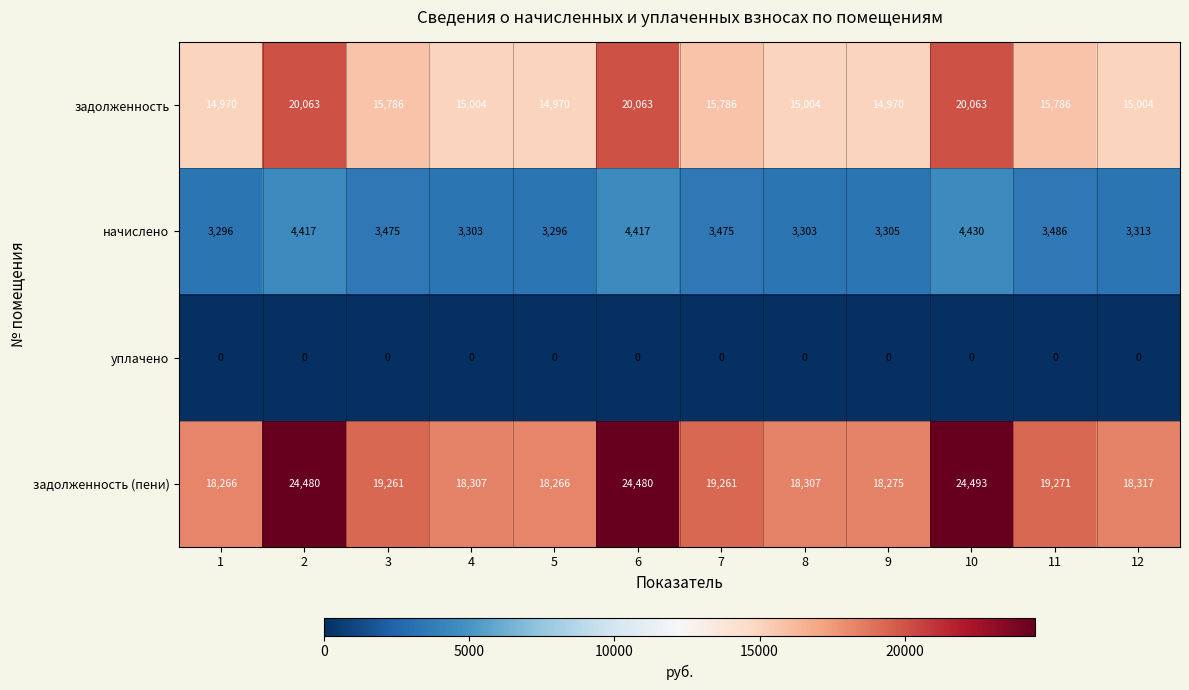

How many categories are shown in the chart?

12